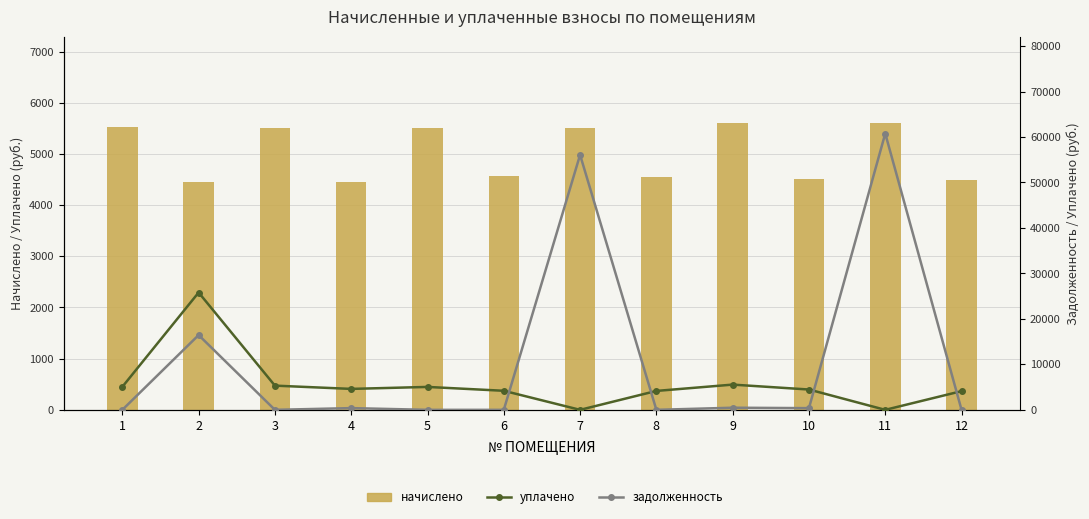

Reading left to right, list all the values displayed in this chart.

начислено: 5523.0	4456.4	5514.7	4456.4	5498.3	4572.2	5514.7	4539.1	5605.7	4514.3	5597.4	4489.6
уплачено: 5062.8	25802.1	5323.4	4606.8	5040.1	4191.2	0.0	4160.9	5550.1	4469.5	0.0	4115.4
задолженность: 0.0	16444.7	0.0	381.2	0.0	0.0	56070.6	0.0	467.1	376.2	60764.5	0.0